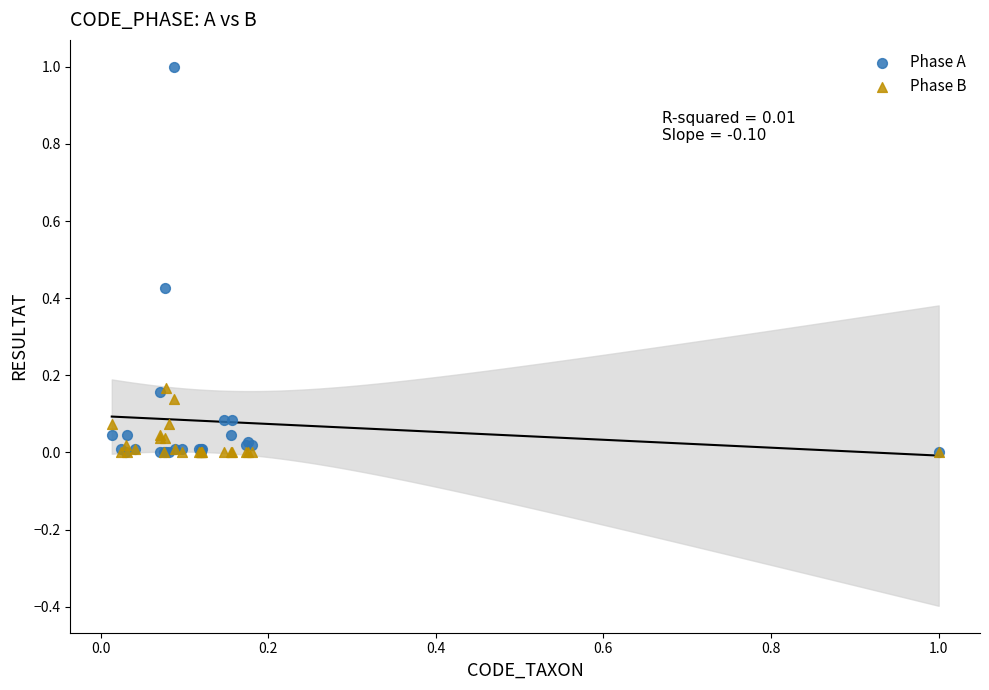

Which series has the largest Y range (max minus min)?

Phase A